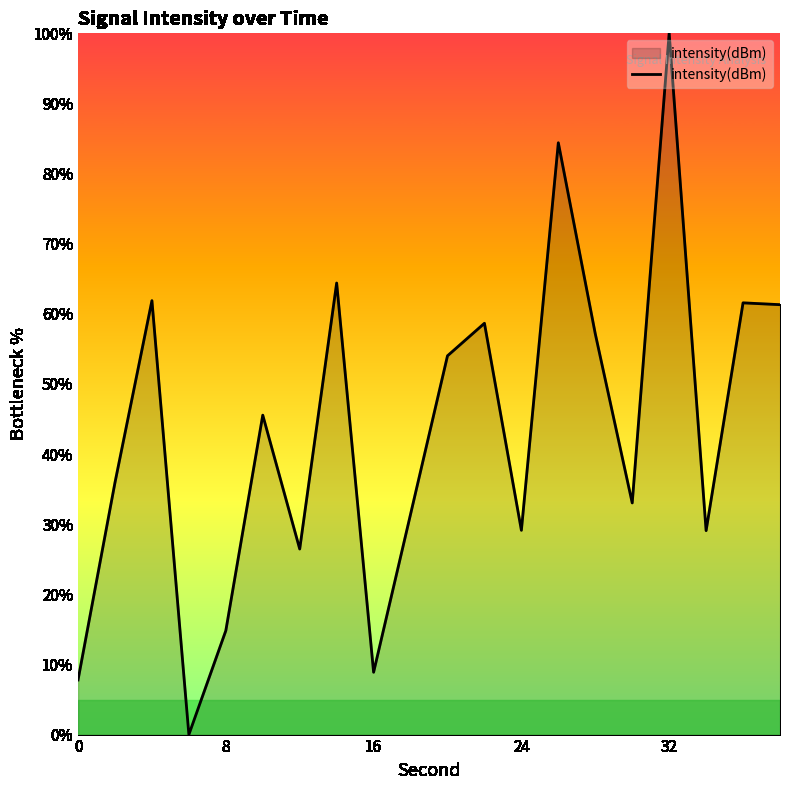

Which label corresponds to the largest value in the chart?

32